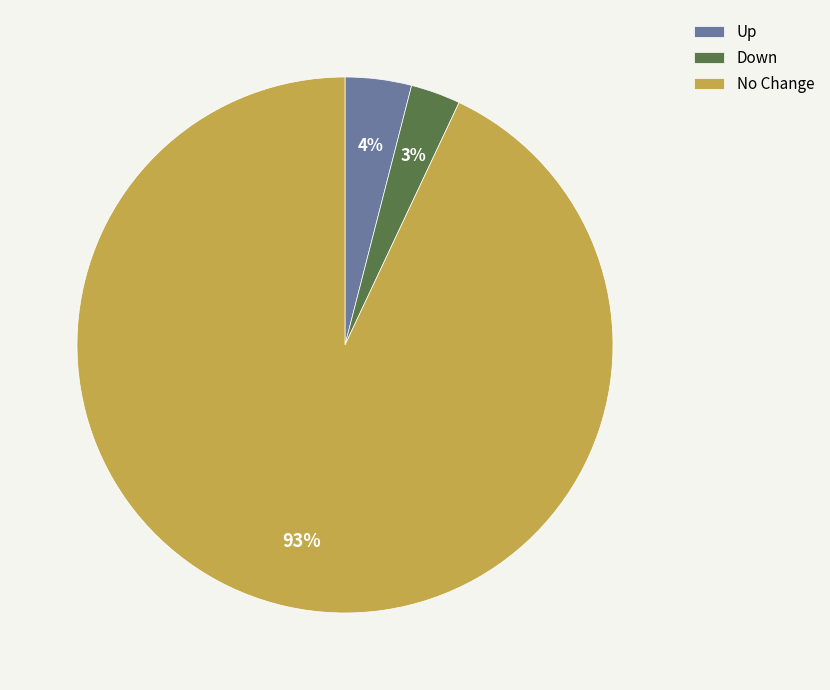

How many slices are in this pie chart?

3